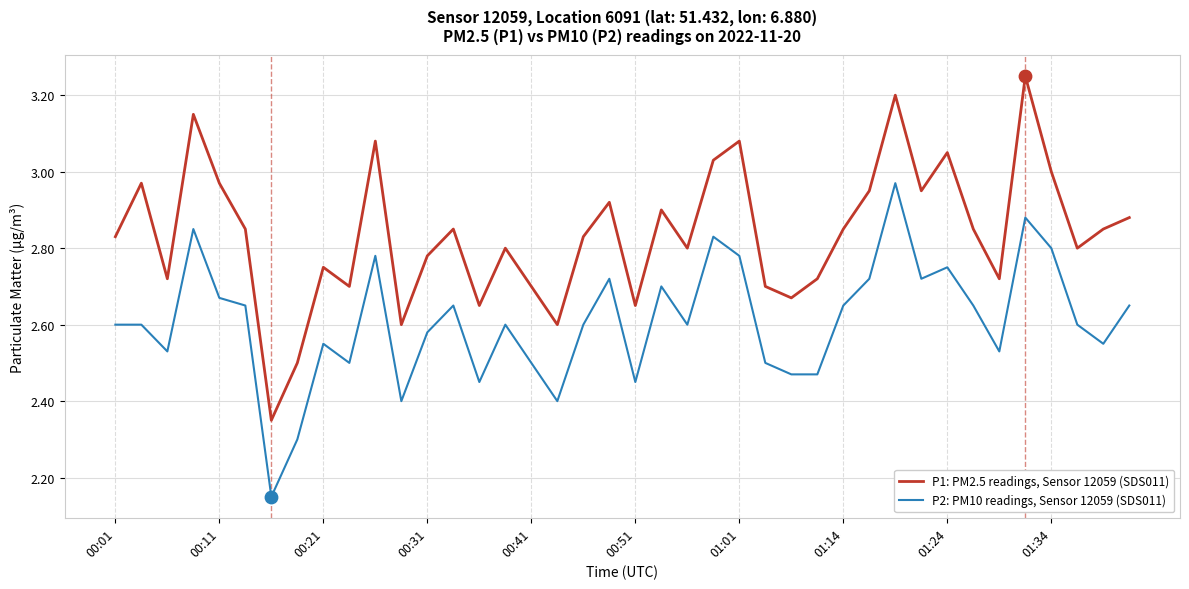

Which series has the largest total across all categories?

P1: PM2.5 readings, Sensor 12059 (SDS011)